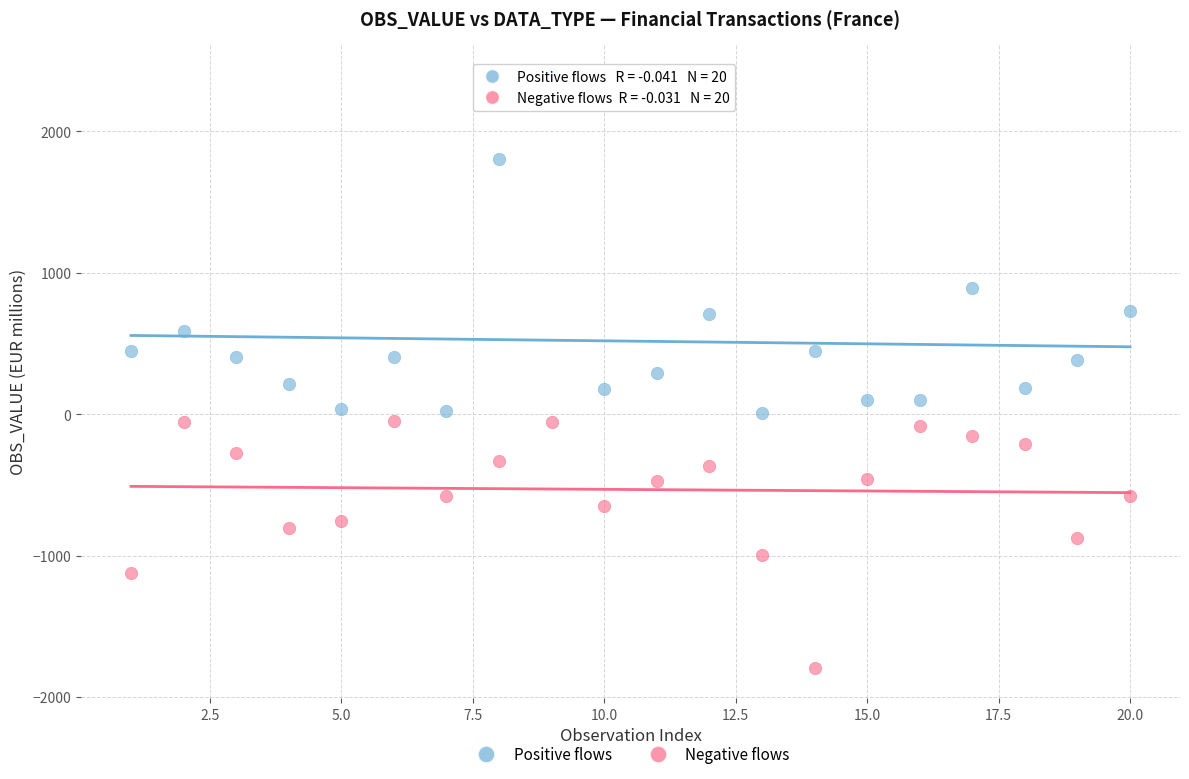

Which series has the widest spread of Y values?

Positive flows